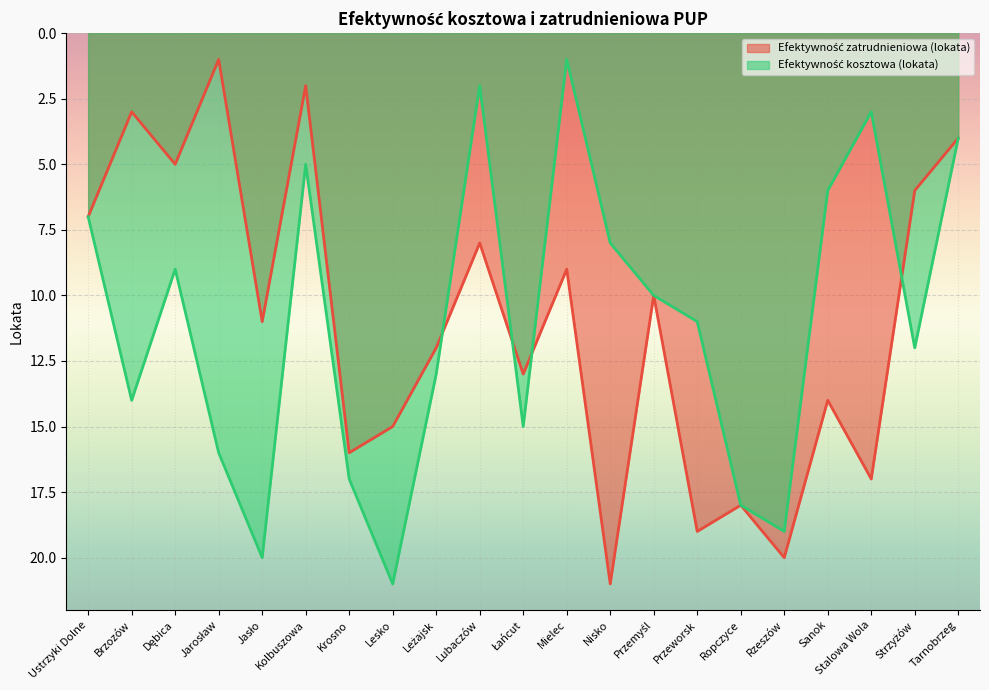

List the labels in order of Efektywność kosztowa (lokata) value, smallest first.

Mielec, Lubaczów, Stalowa Wola, Tarnobrzeg, Kolbuszowa, Sanok, Ustrzyki Dolne, Nisko, Dębica, Przemyśl, Przeworsk, Strzyżów, Leżajsk, Brzozów, Łańcut, Jarosław, Krosno, Ropczyce, Rzeszów, Jasło, Lesko